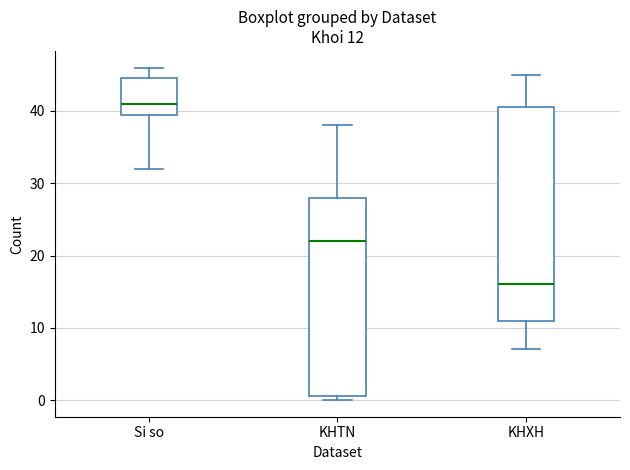

Which box's median line is the lowest?

KHXH